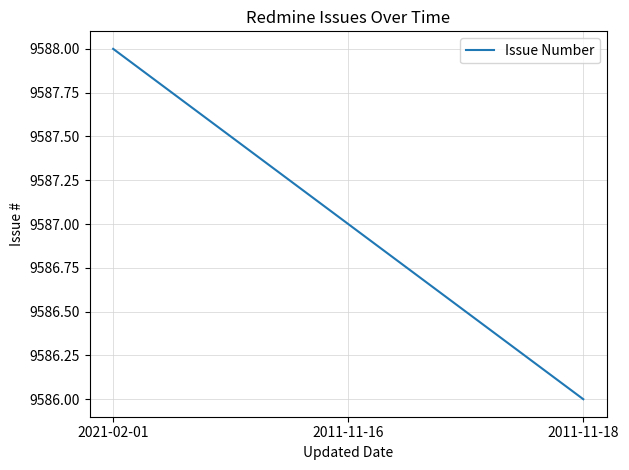

At which label does the data first exceed 9587?

2021-02-01